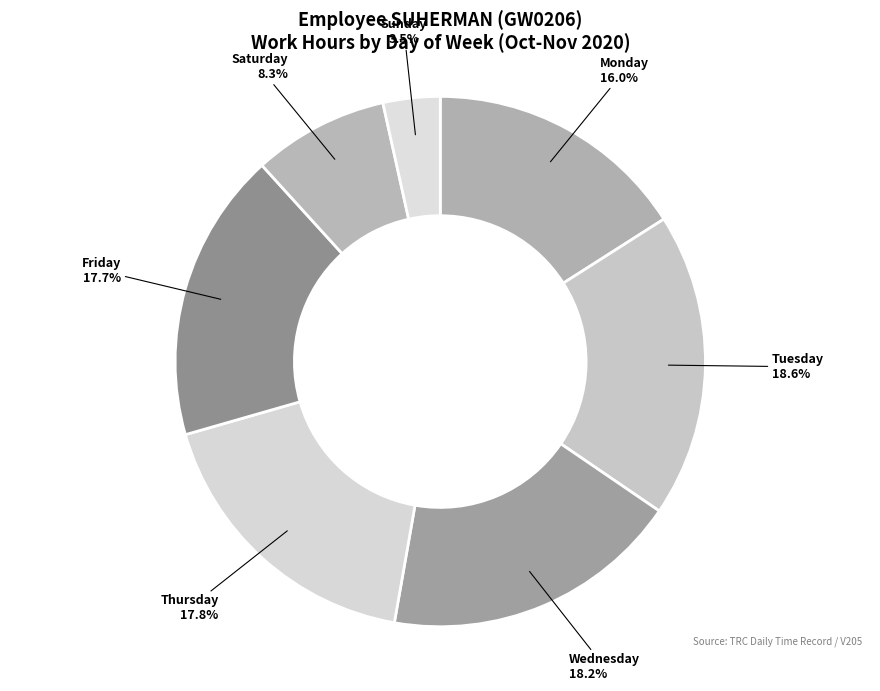

To the nearest percent, what is the average slice percentage?

14%